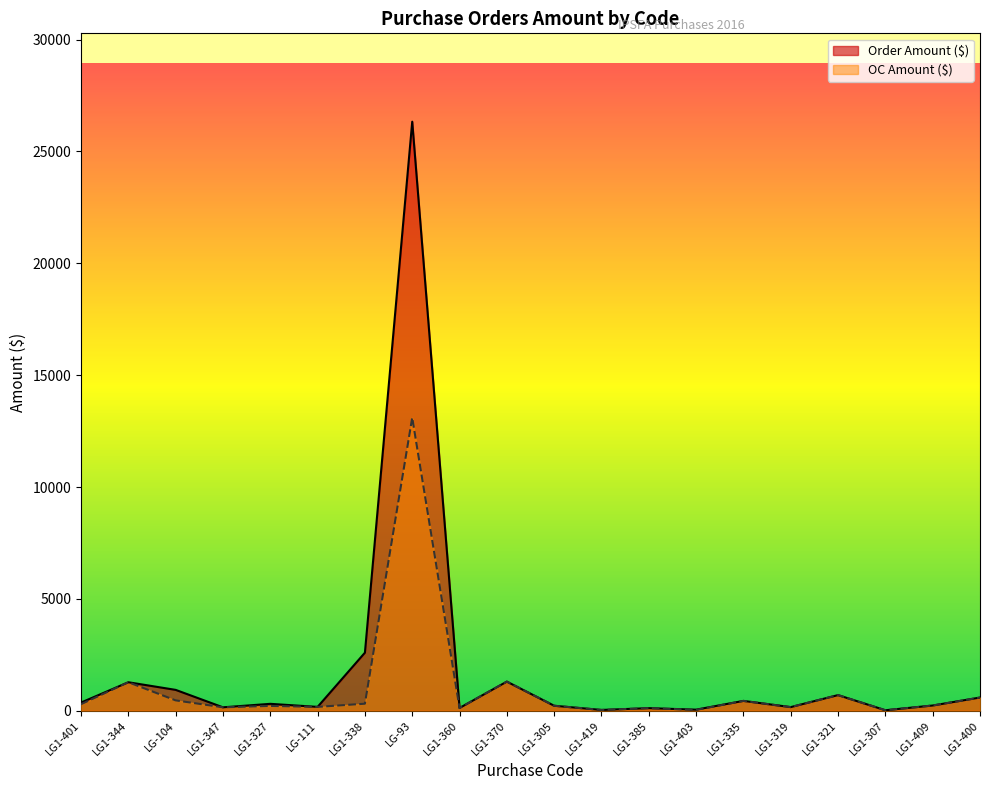

How many lines are shown in the chart?

2